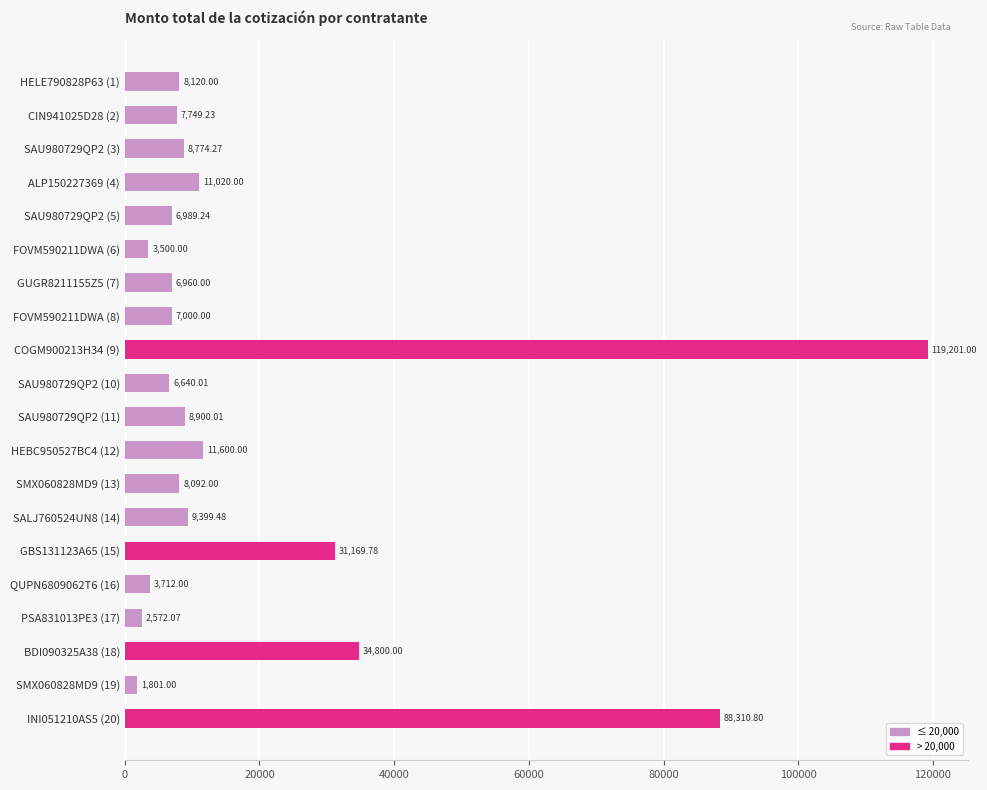

What is the average value?

19315.5